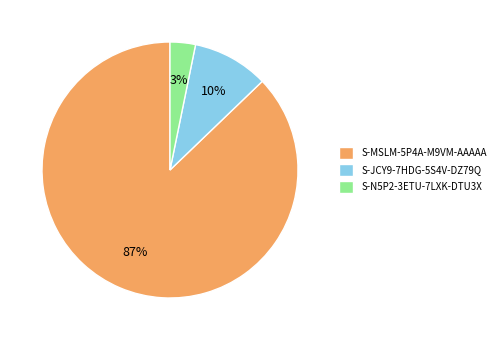

Does any single category account for the majority?

Yes